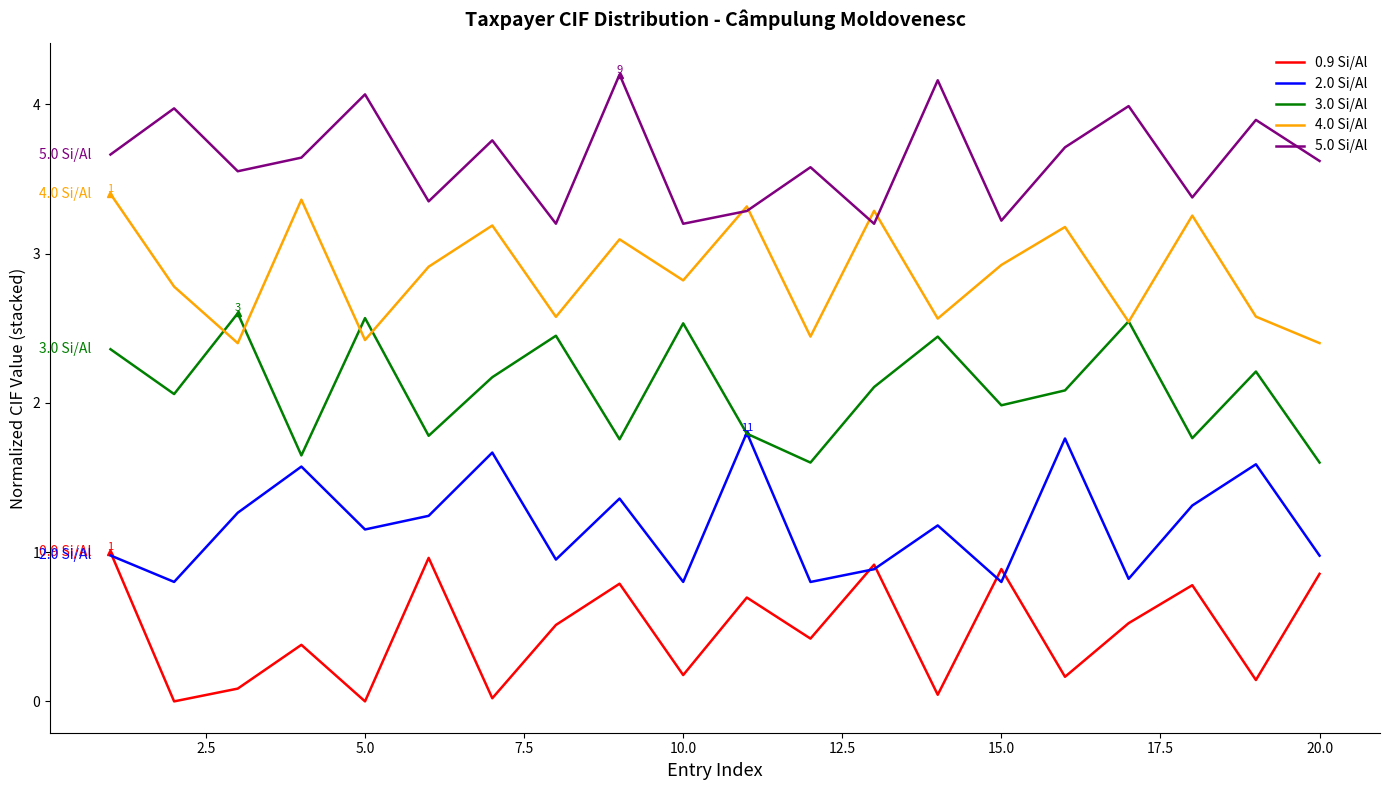

List the series in order of their overall mean, lowest first.

0.9 Si/Al, 2.0 Si/Al, 3.0 Si/Al, 4.0 Si/Al, 5.0 Si/Al